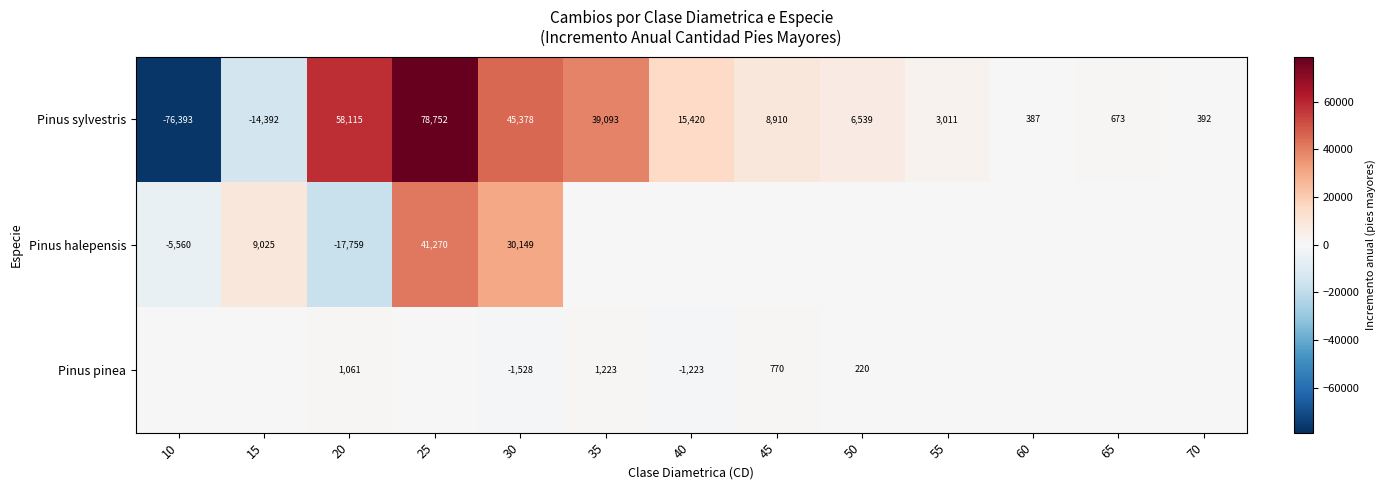

What is the total value across all series at 30?

73999